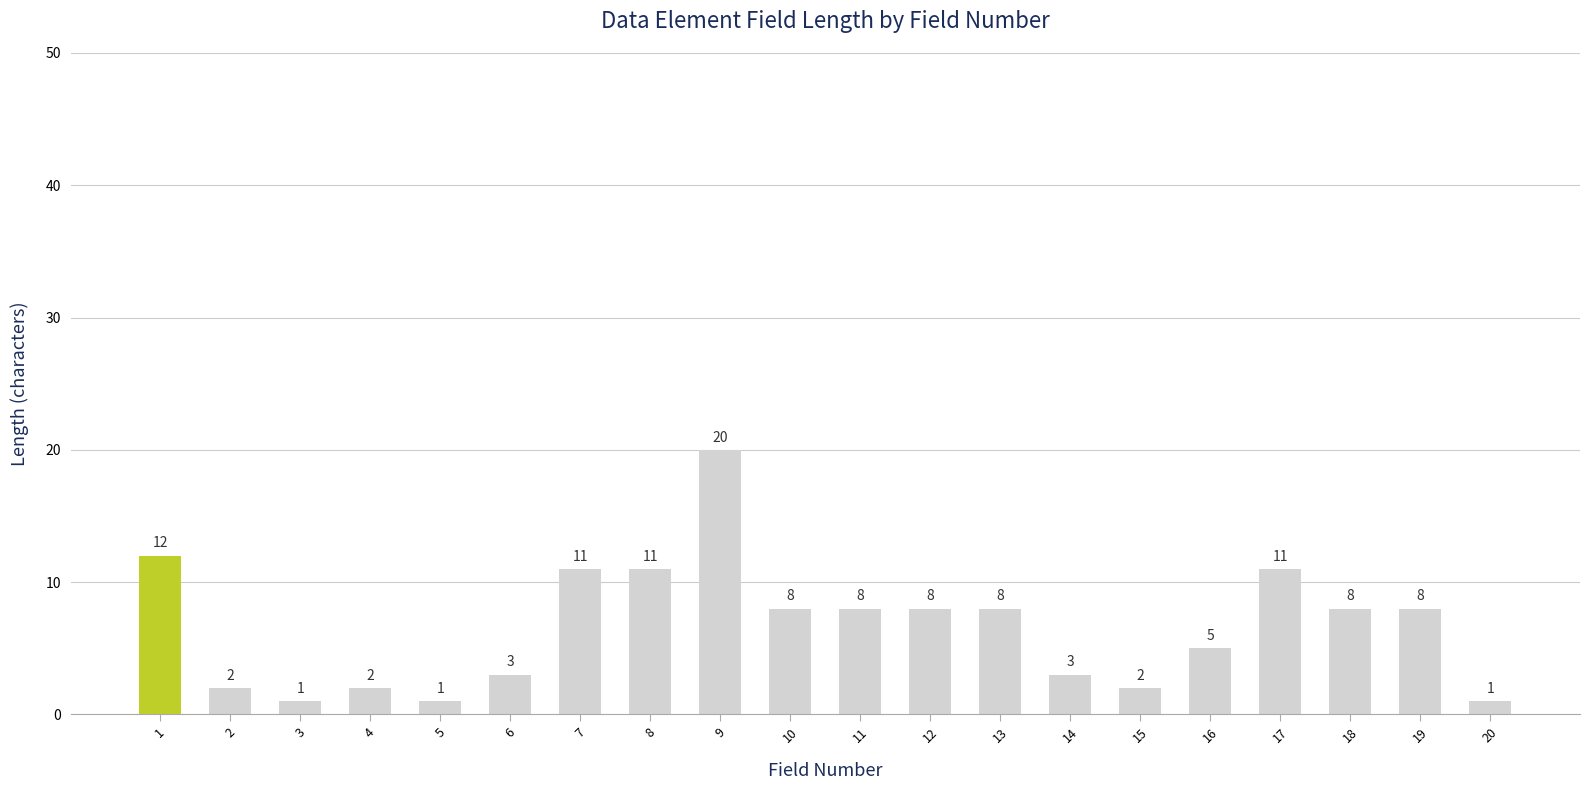

What is the value of the 6th bar from the left?

3